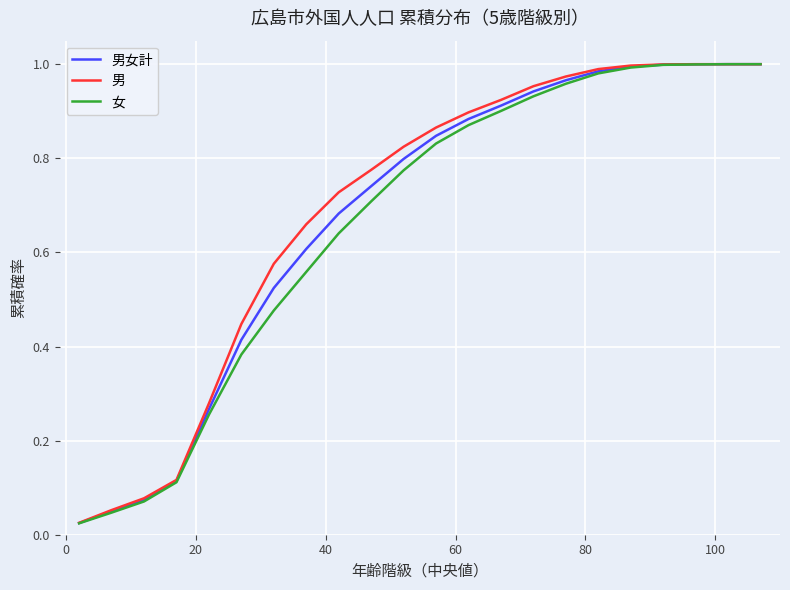

Which series has the widest spread of values?

女